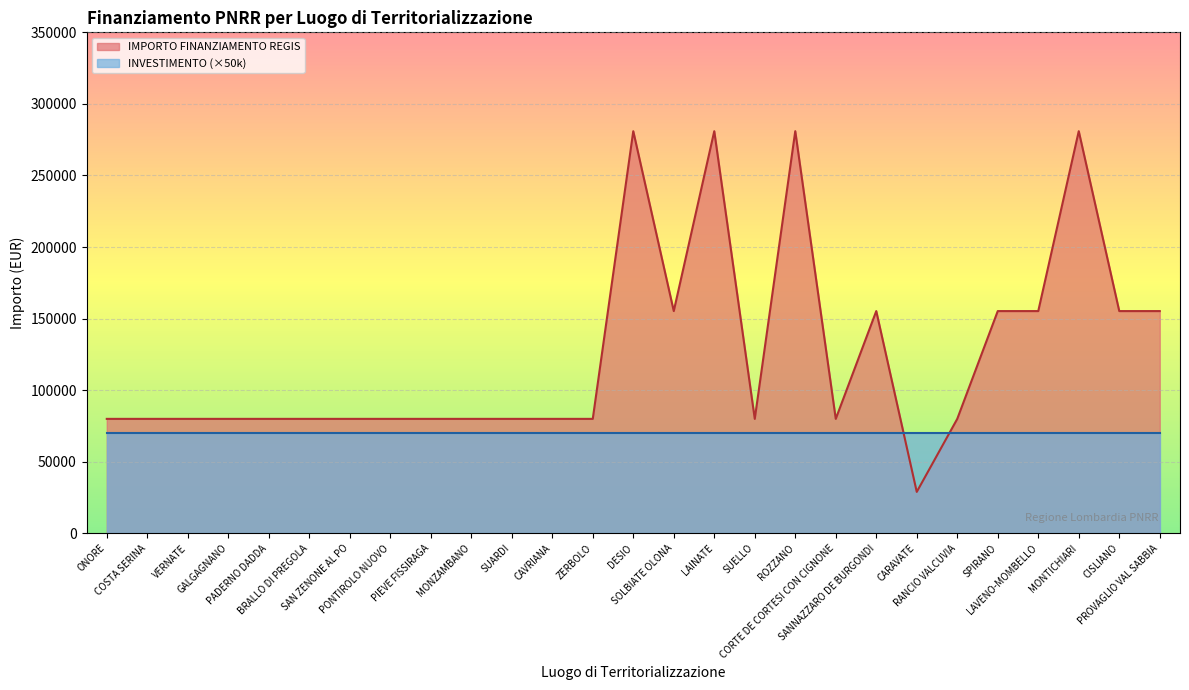

At which category does the chart reach its peak across all series?

DESIO